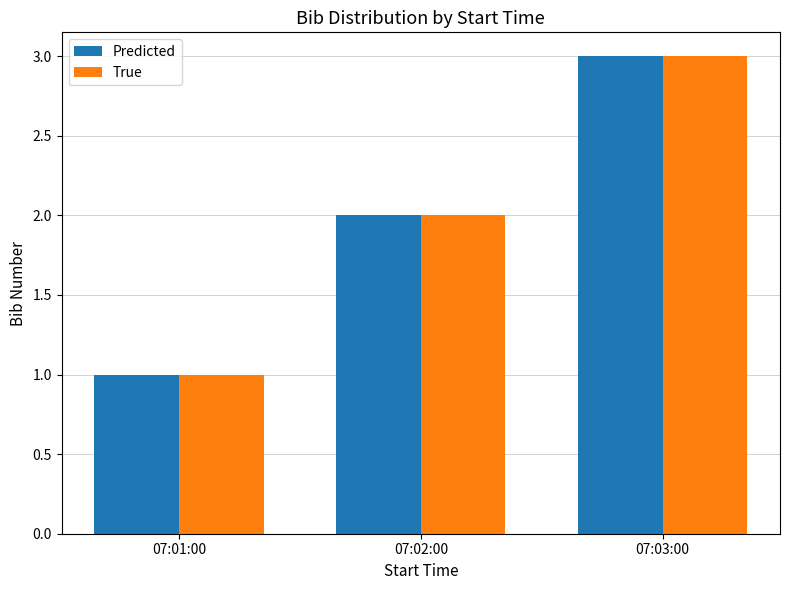

What is the sum of all True values?

6